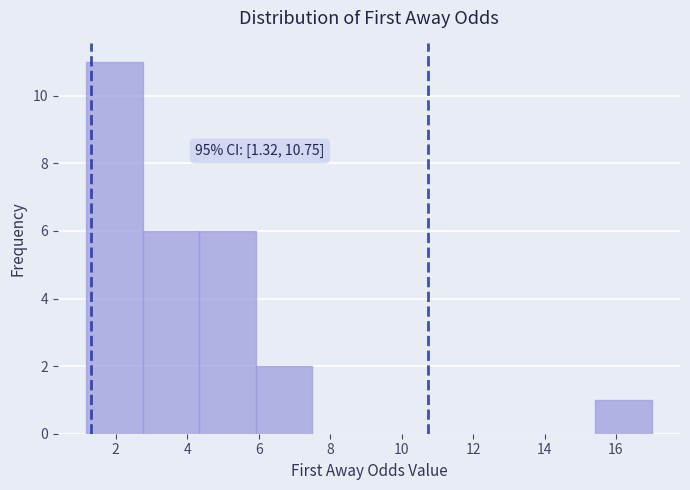

Which range on the x-axis has the tallest bar?

1.2 to 2.8